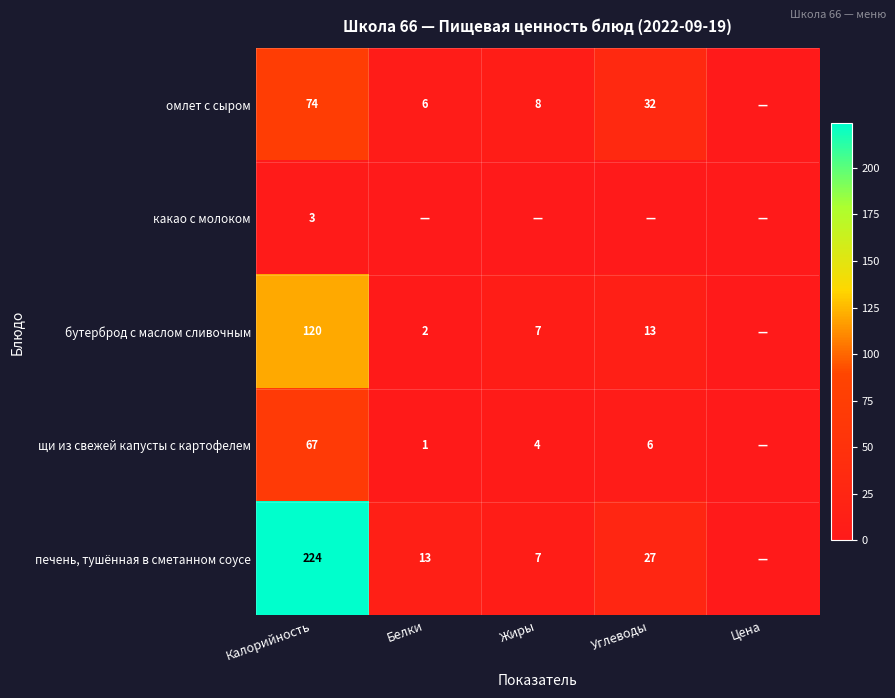

True or false: омлет с сыром has a value of 8 at Жиры.

True